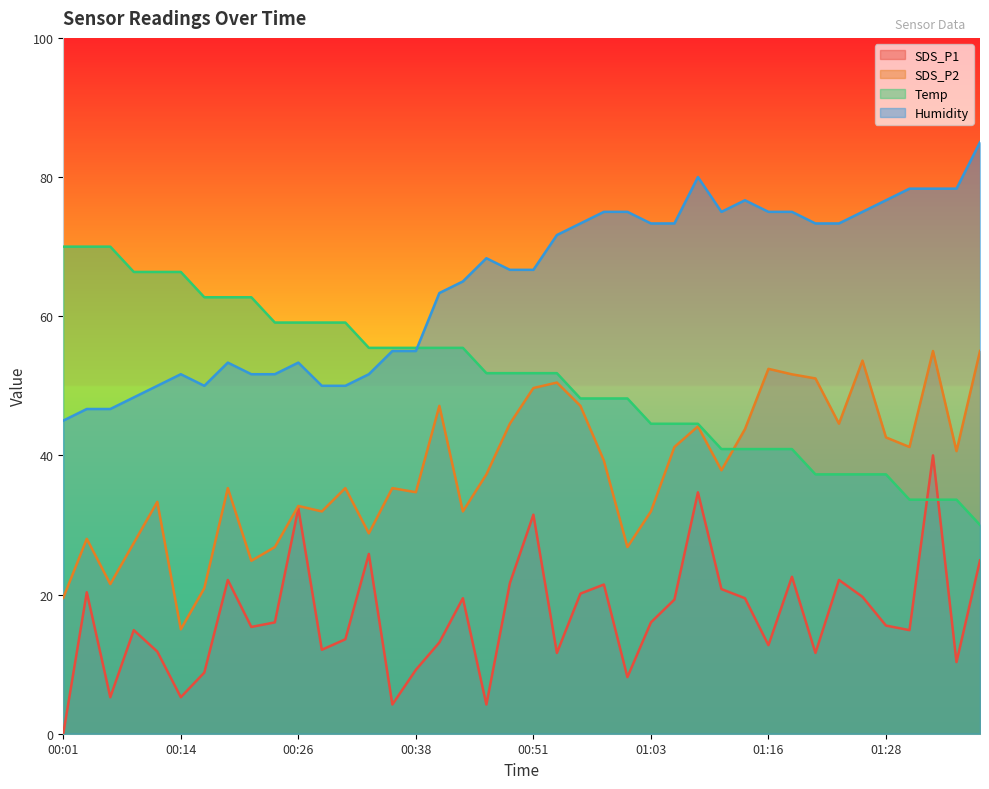

List the labels in order of SDS_P2 value, smallest first.

00:14, 00:01, 00:16, 00:06, 00:21, 00:24, 01:01, 00:09, 00:04, 00:33, 00:28, 00:43, 01:03, 00:26, 00:11, 00:38, 00:19, 00:31, 00:36, 00:46, 01:11, 00:58, 01:36, 01:06, 01:31, 01:28, 01:14, 01:09, 00:48, 01:23, 00:41, 00:56, 00:51, 00:53, 01:21, 01:18, 01:16, 01:26, 01:33, 01:38